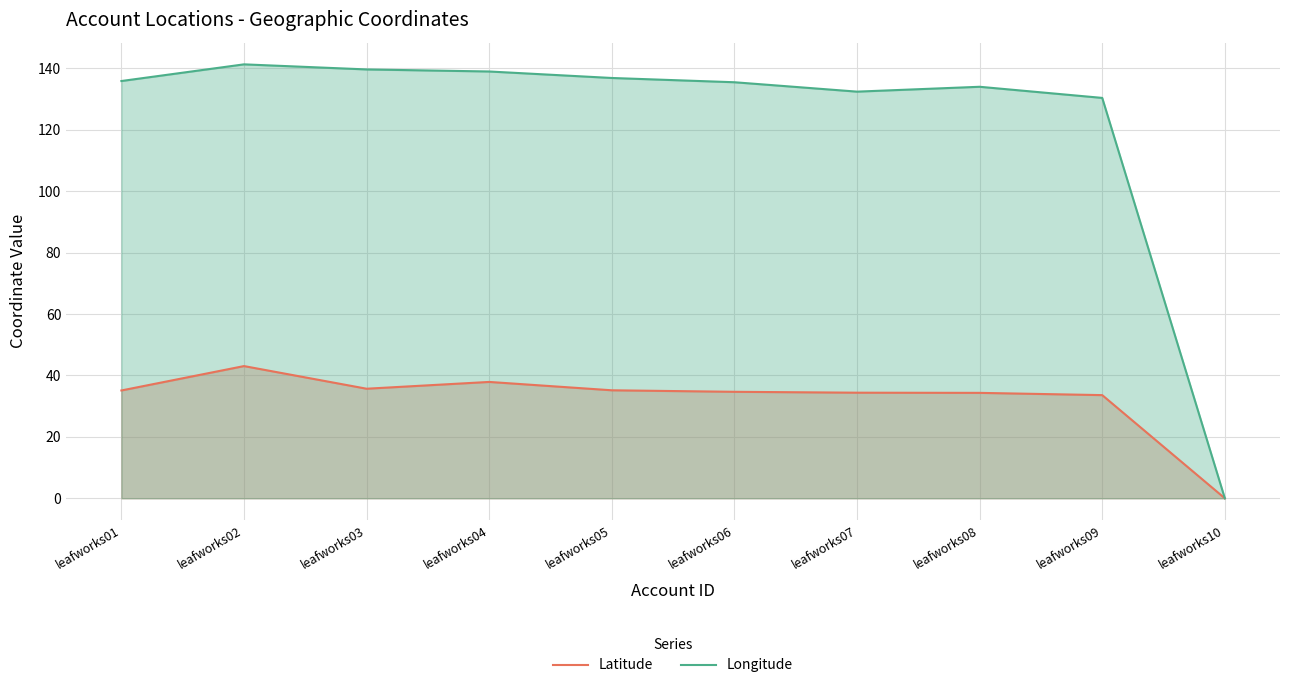

Rank the series by their average value, from lowest to highest.

Latitude, Longitude